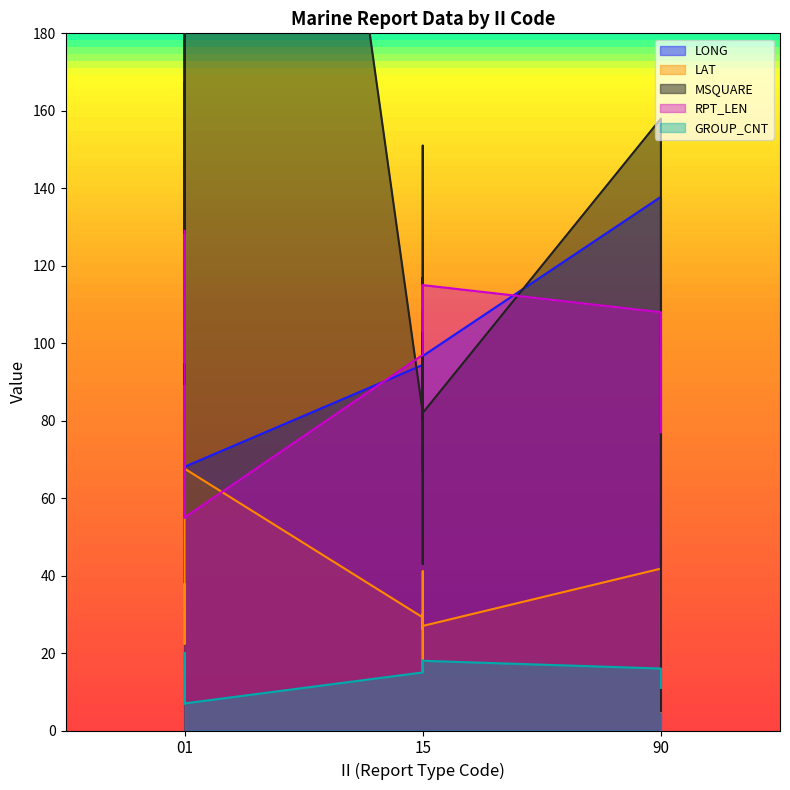

Which category has the highest value across all series?

01